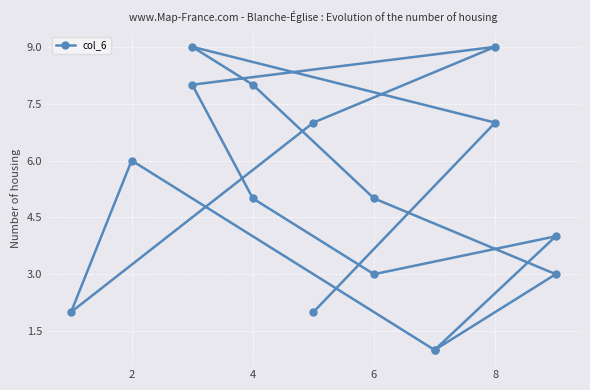

How many interior local peaks (higher than both neighbors) does the data have?

4